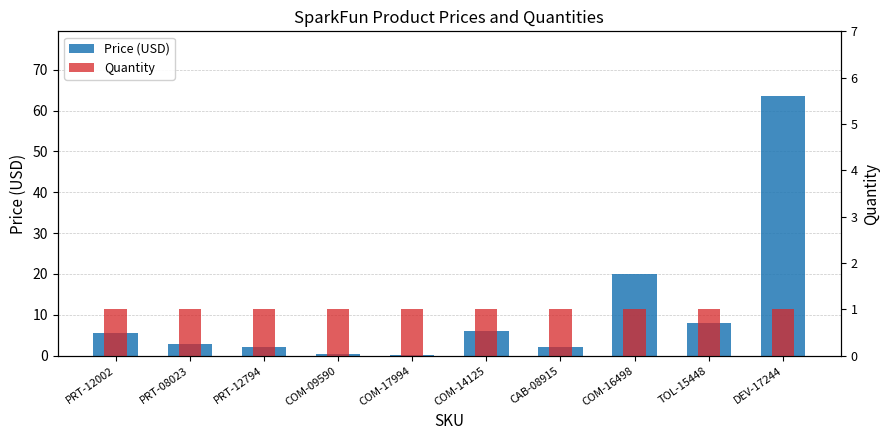

What is the maximum value for Price (USD)?

63.5